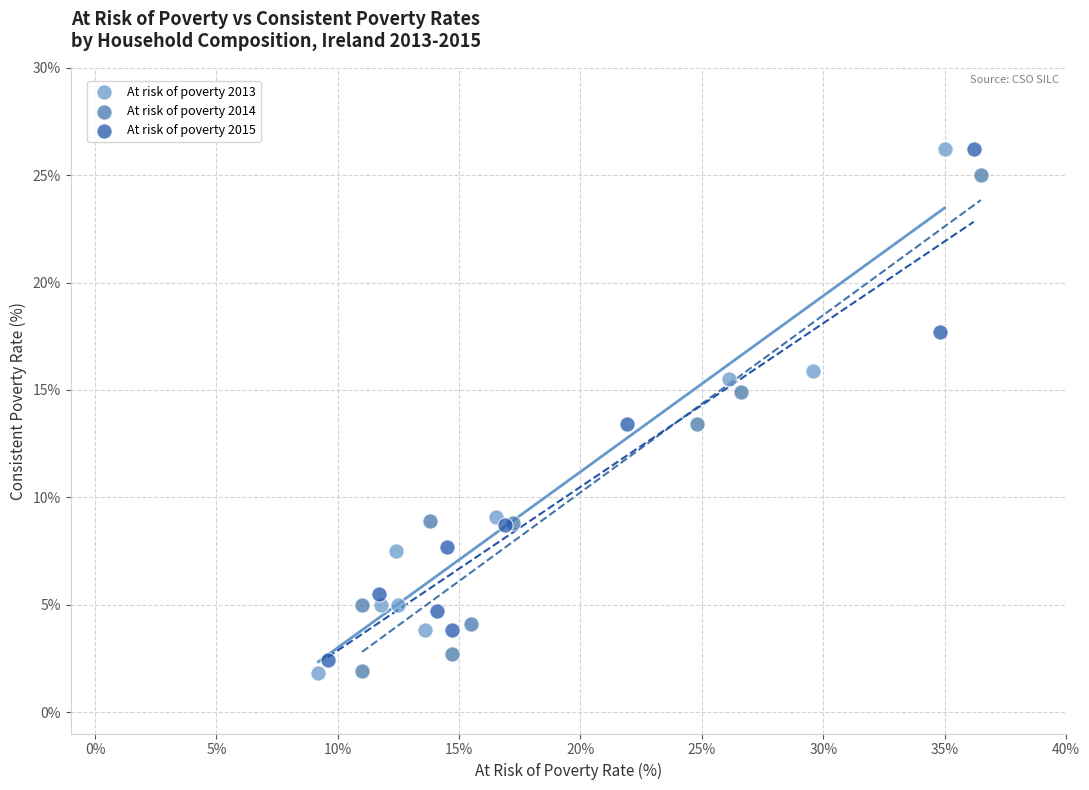

Which series has the widest spread of Y values?

At risk of poverty 2013